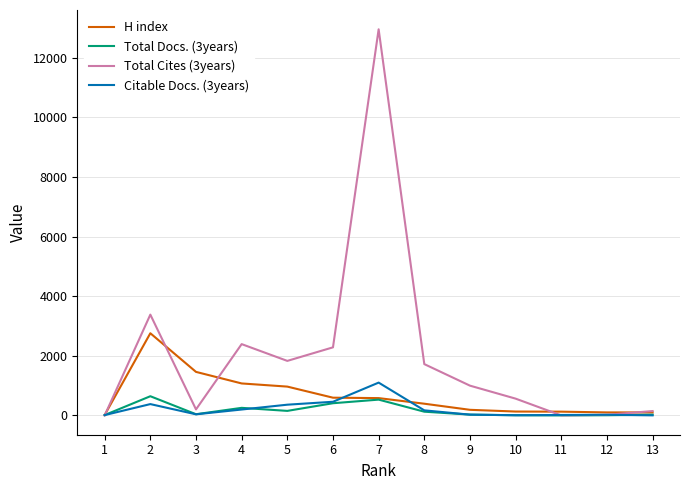

At which label is Total Docs. (3years) closest to 322?

4